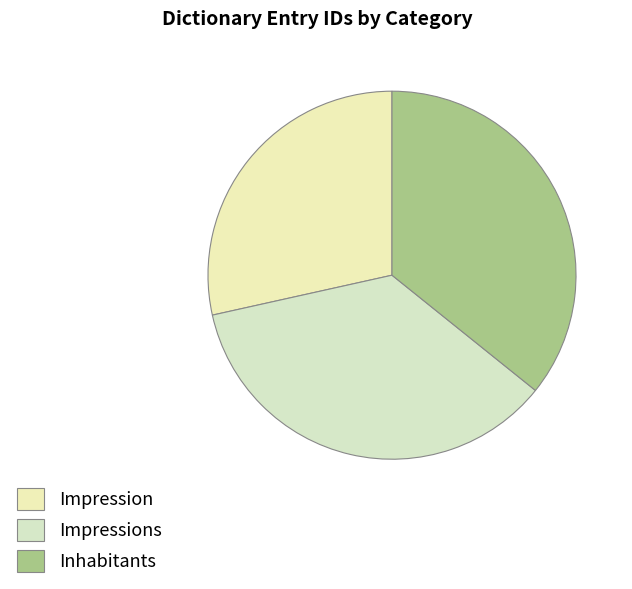

Which slice is the smallest?

Impression